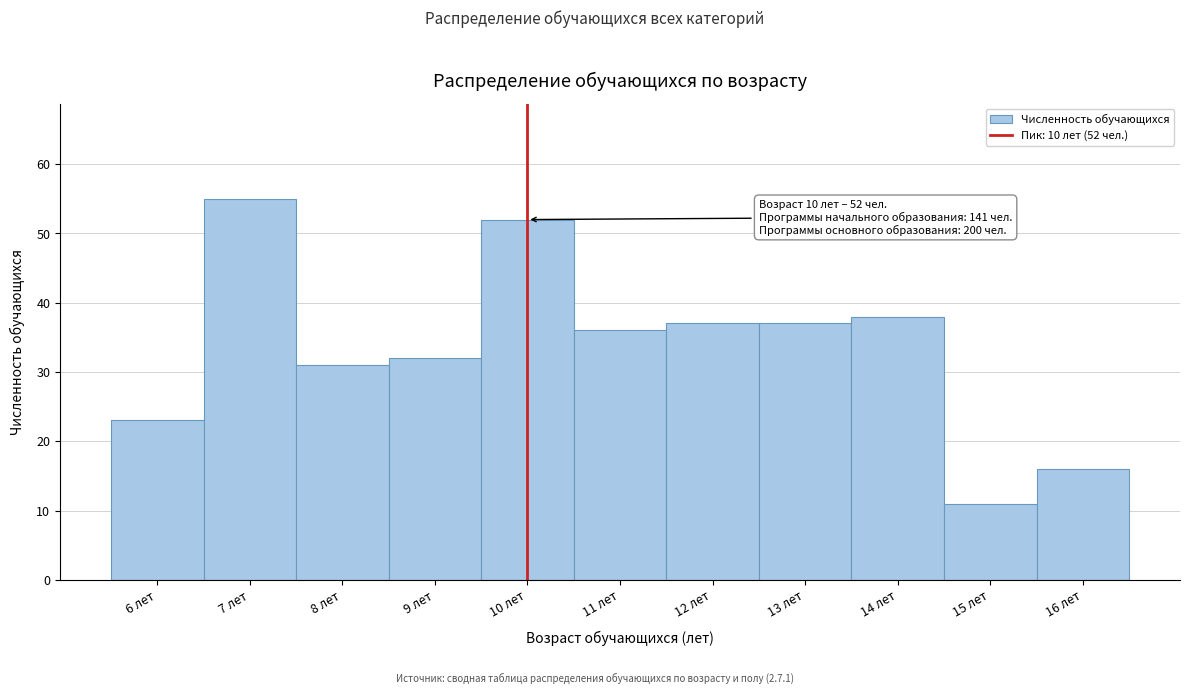

Which range on the x-axis has the tallest bar?

6.5 to 7.5